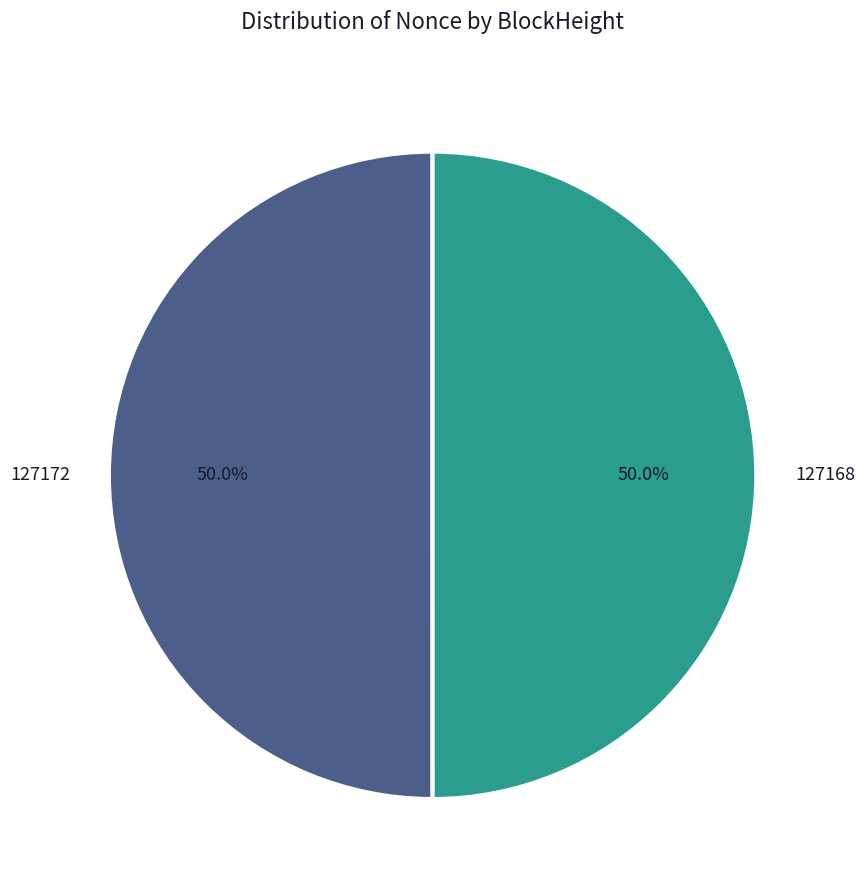

Combined, what portion of the pie is 127172 and 127168?

100.0%